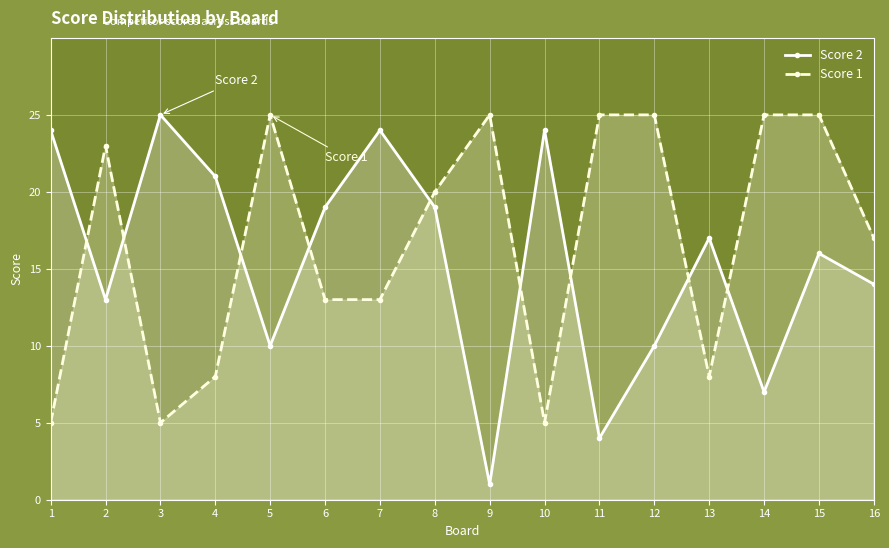

True or false: Score 2 has a value of 8 at 2.

False